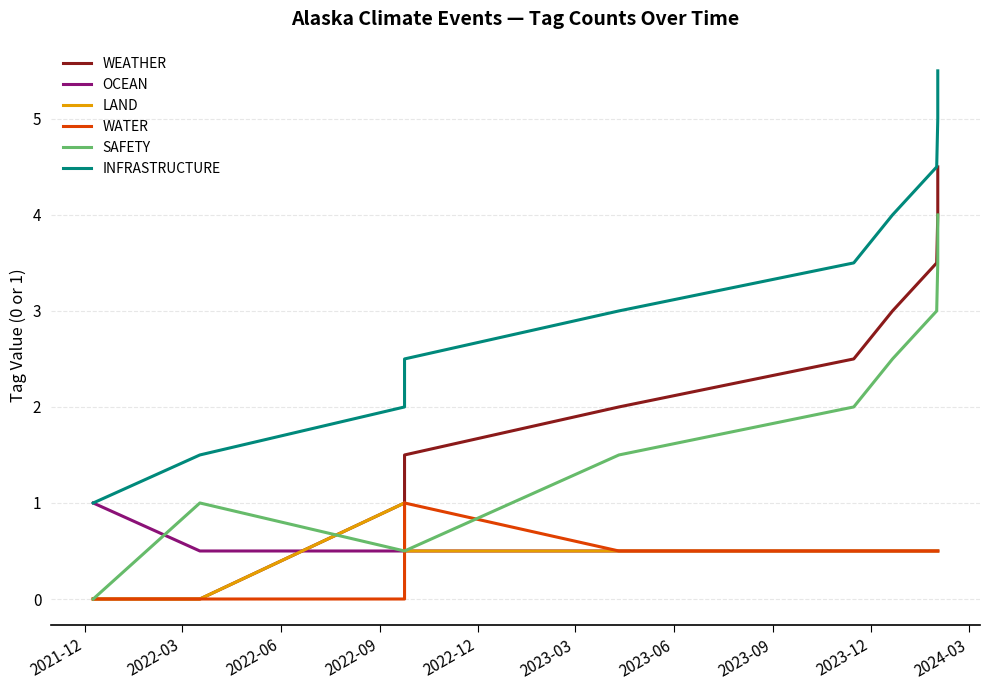

At how many categories does at least one series exceed 0?

10